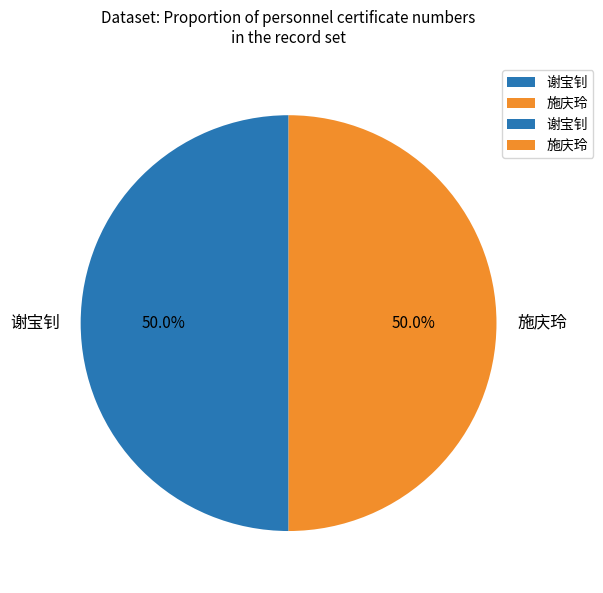

How many segments does this pie chart have?

2